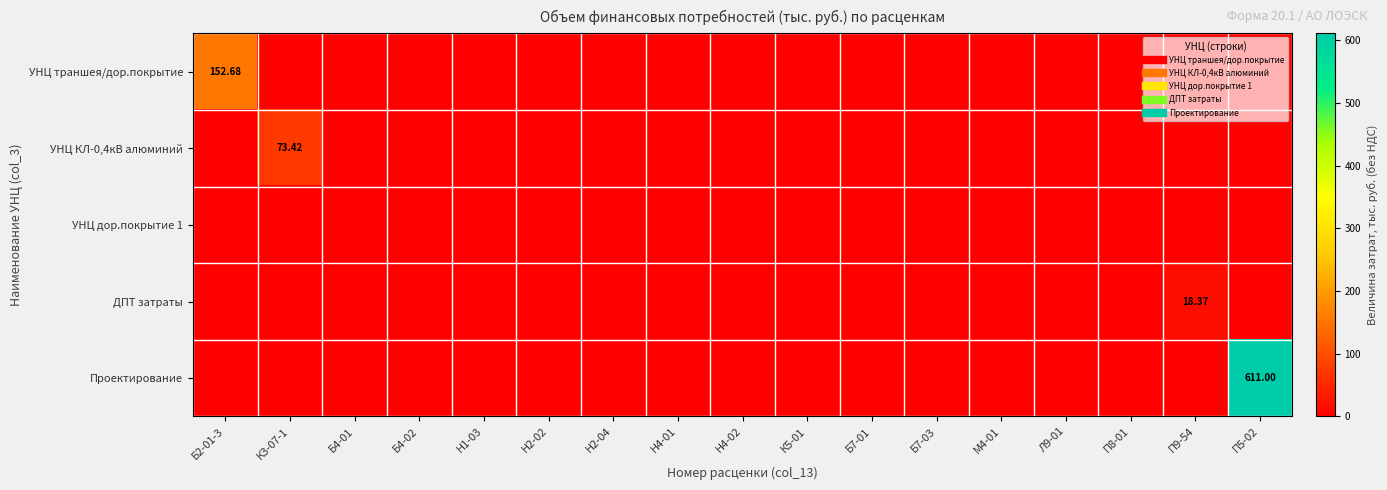

At which label is Проектирование closest to 305?

Б2-01-3